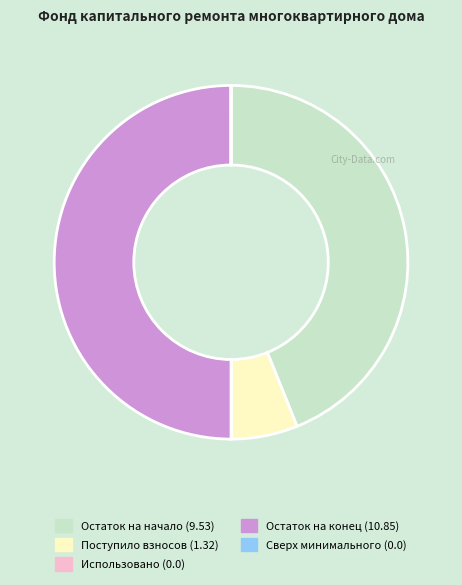

Is it true that Остаток на начало (9.53) is 44% of the pie?

True